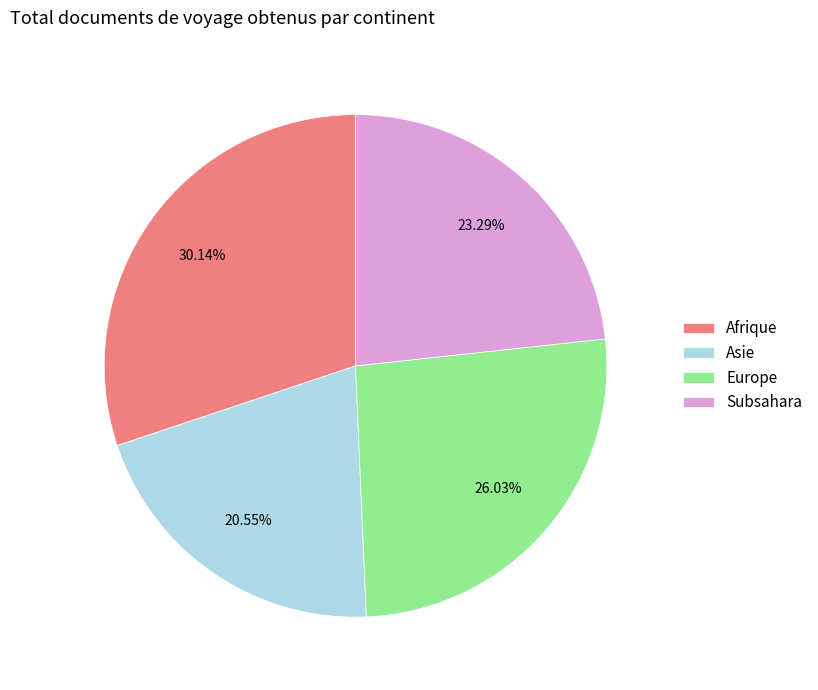

Which has a higher value, Asie or Europe?

Europe